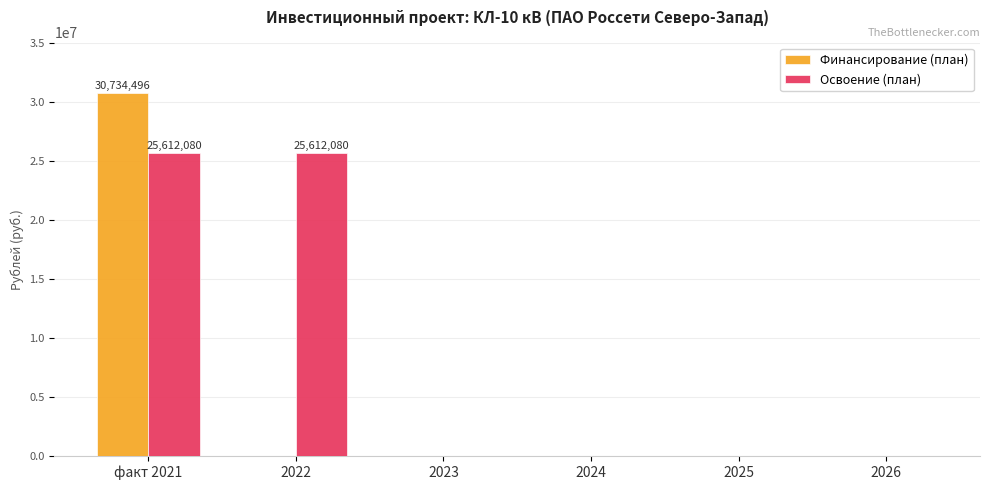

Reading left to right, list all the values displayed in this chart.

Финансирование (план): факт 2021=30734496	2022=0	2023=0	2024=0	2025=0	2026=0
Освоение (план): факт 2021=25612080	2022=25612080	2023=0	2024=0	2025=0	2026=0